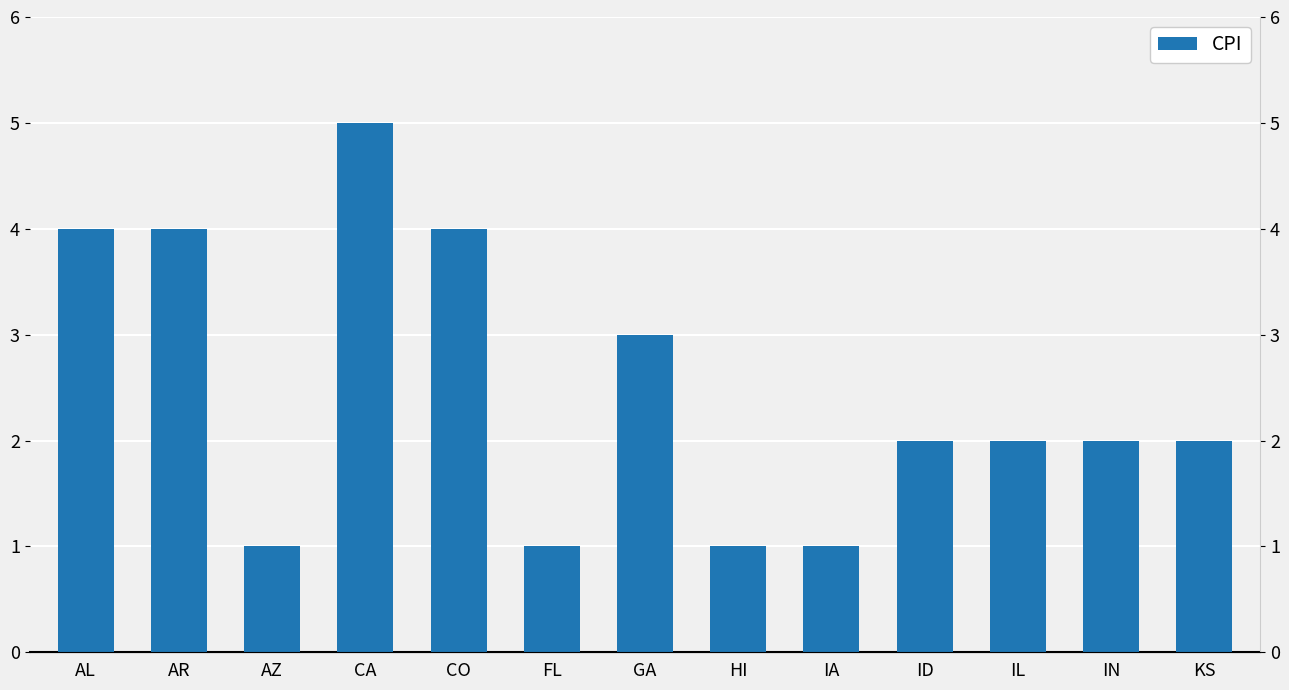

What is the difference between the second highest and second lowest values?

3